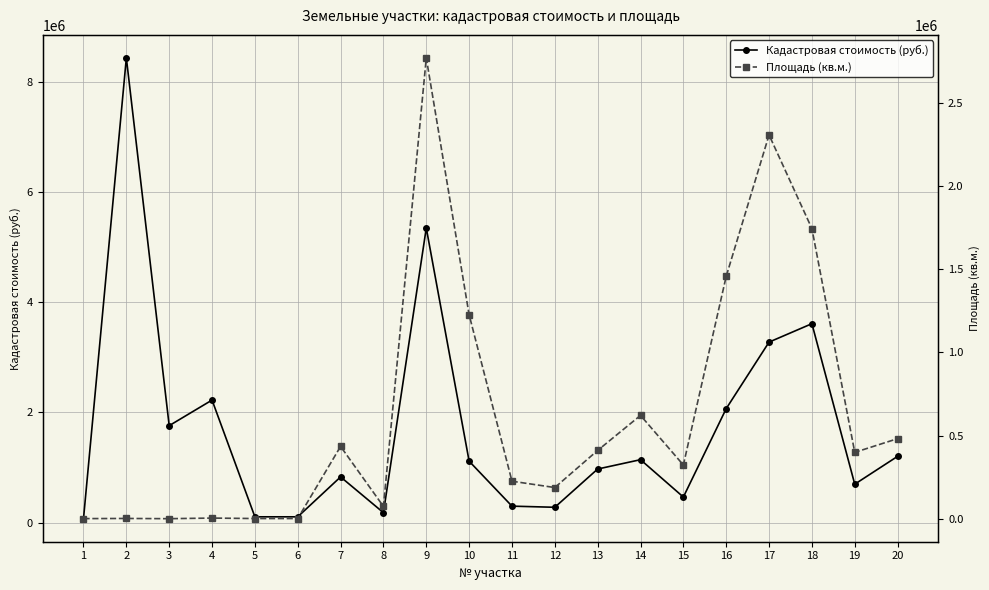

At which category does Кадастровая стоимость (руб.) reach its first local valley?

3